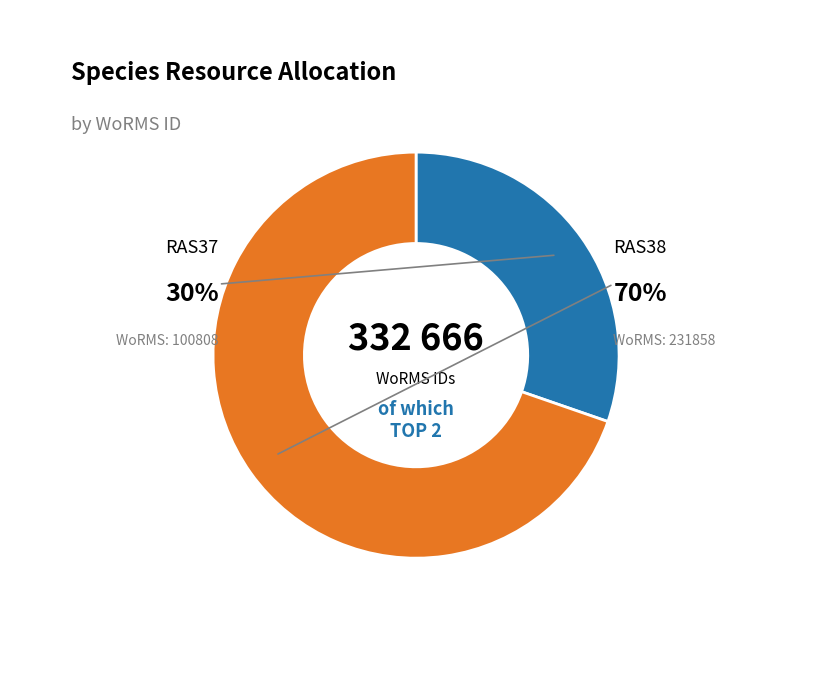

To the nearest percent, what percentage of the pie is RAS38?

70%